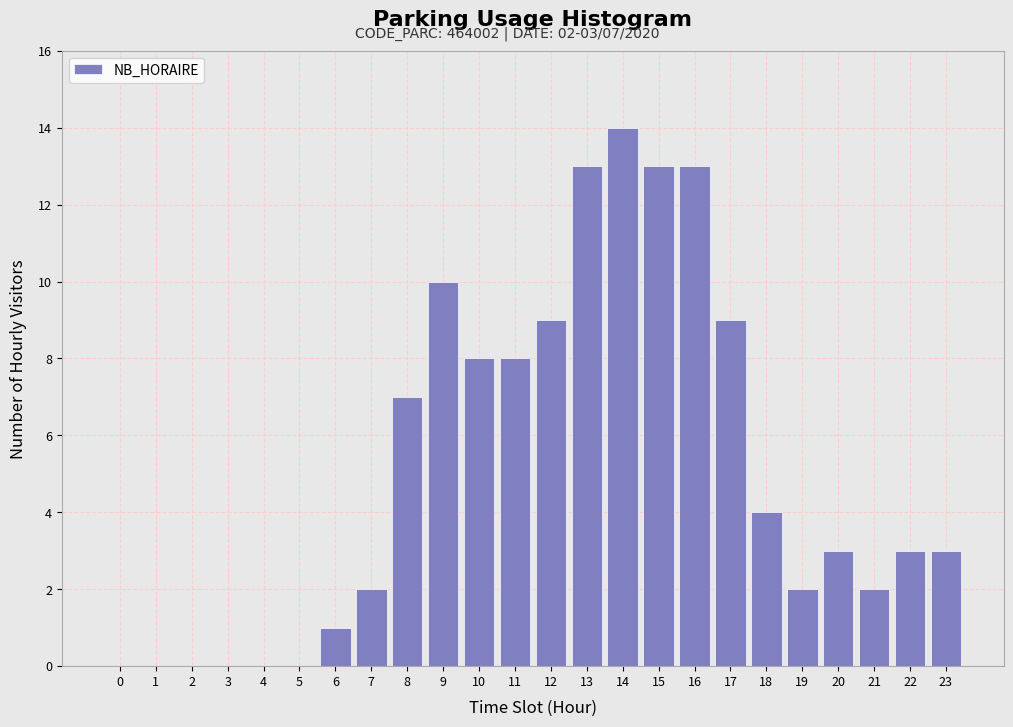

Reading right to left, list all the values displayed in this chart.

23=3	22=3	21=2	20=3	19=2	18=4	17=9	16=13	15=13	14=14	13=13	12=9	11=8	10=8	9=10	8=7	7=2	6=1	5=0	4=0	3=0	2=0	1=0	0=0